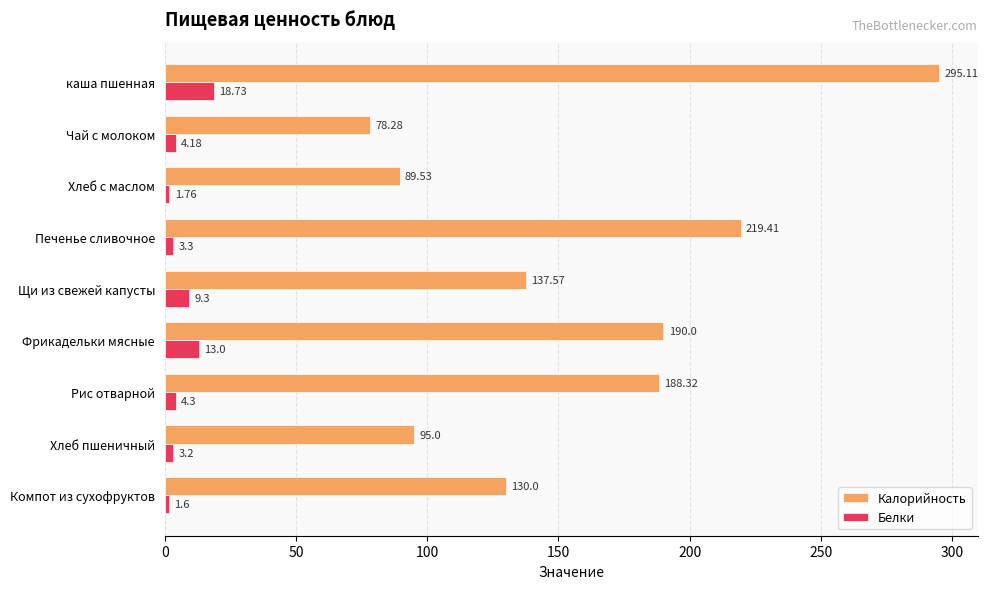

What are all the series names shown in the legend?

Калорийность, Белки